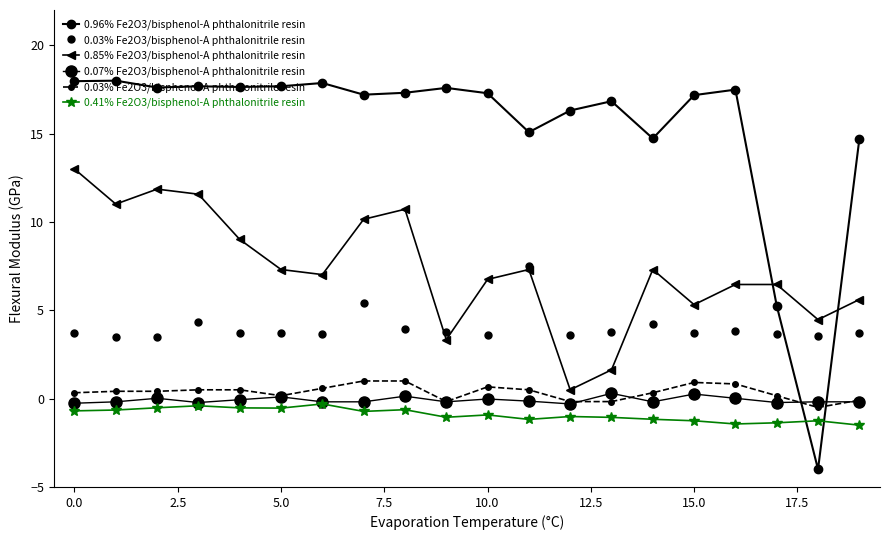

True or false: 0.96% Fe2O3/bisphenol-A phthalonitrile resin has a value of 17.3 at 10.

True